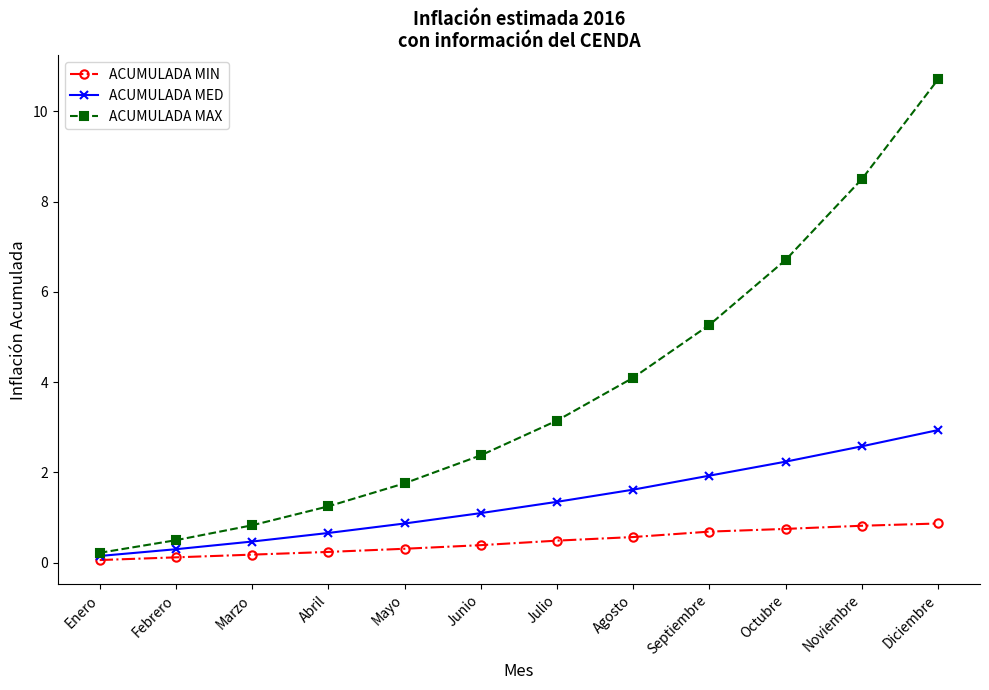

What is the minimum value shown in the chart?

0.1